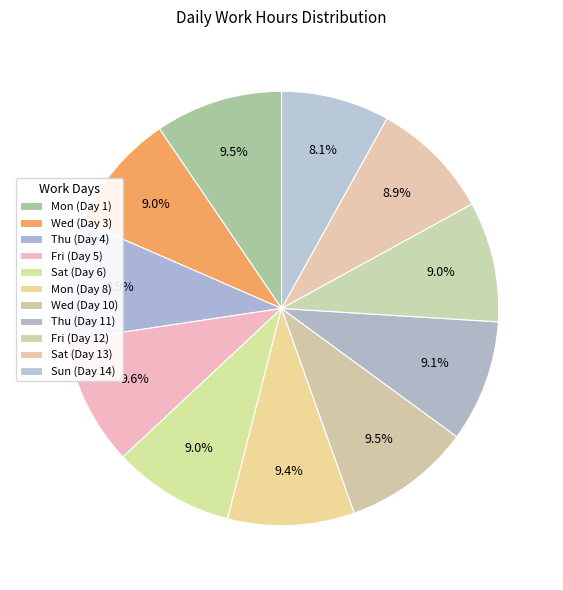

Count the number of slices in the pie.

11